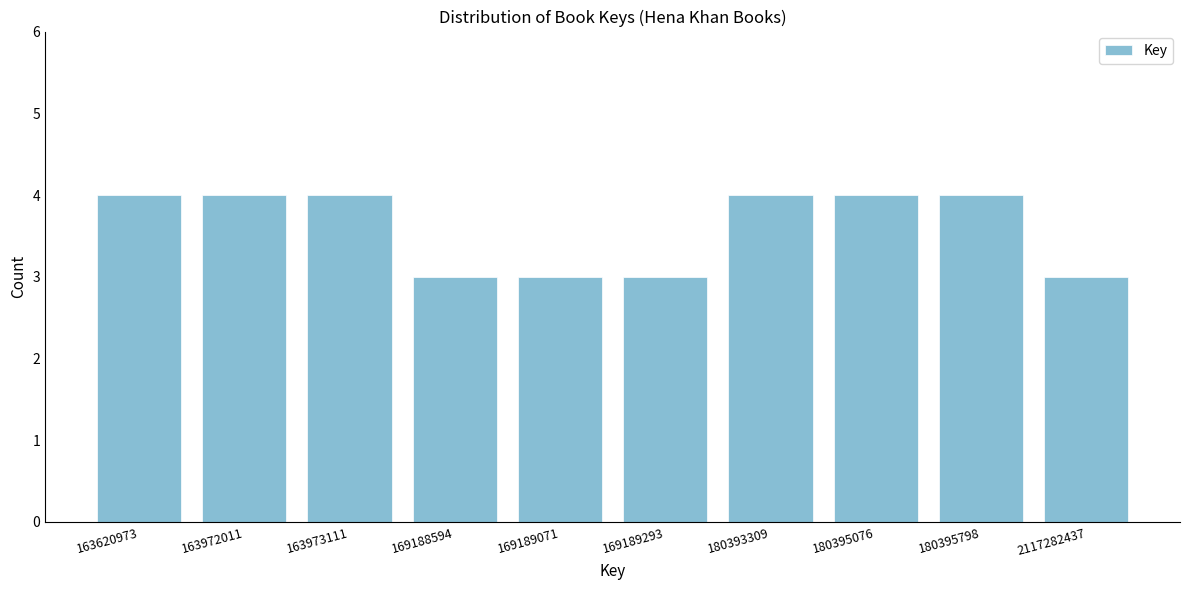

Reading left to right, list all the values displayed in this chart.

4	4	4	3	3	3	4	4	4	3